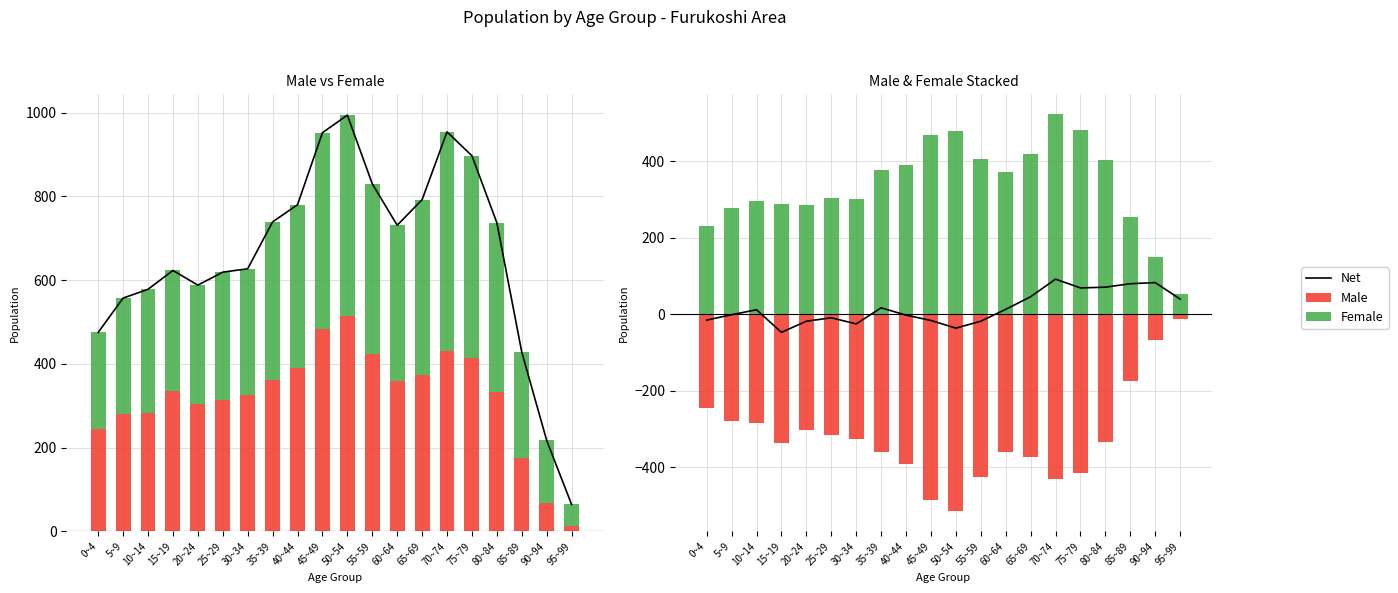

How many values in the Male series exceed -333?

9